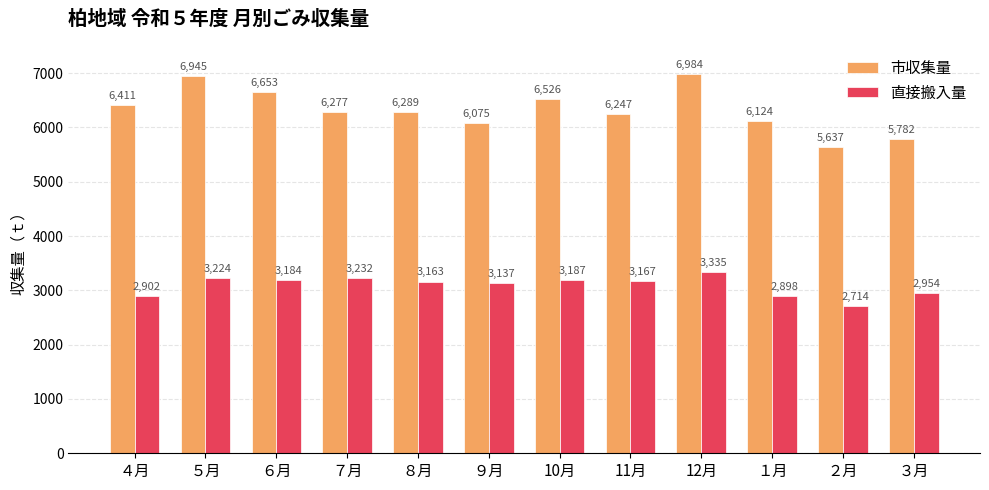

Which series changed the most between ８月 and 11月?

市収集量